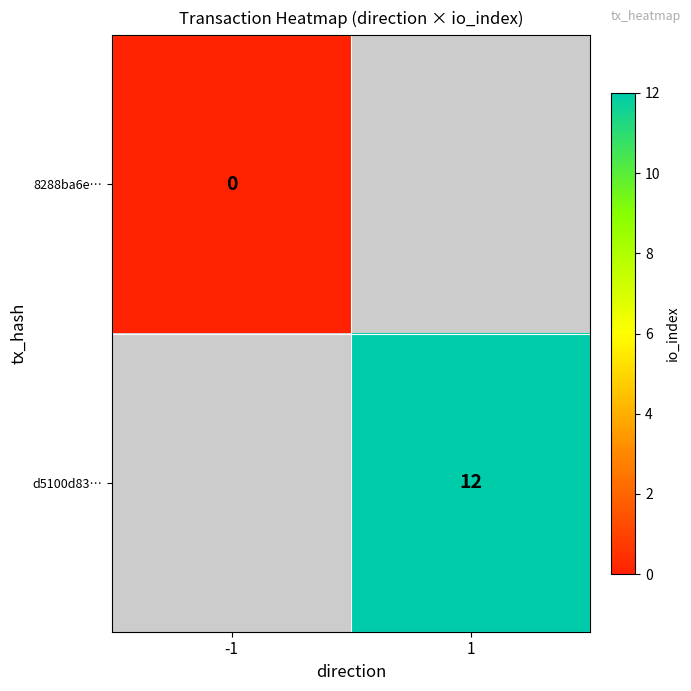

What is the greatest value displayed?

12.0